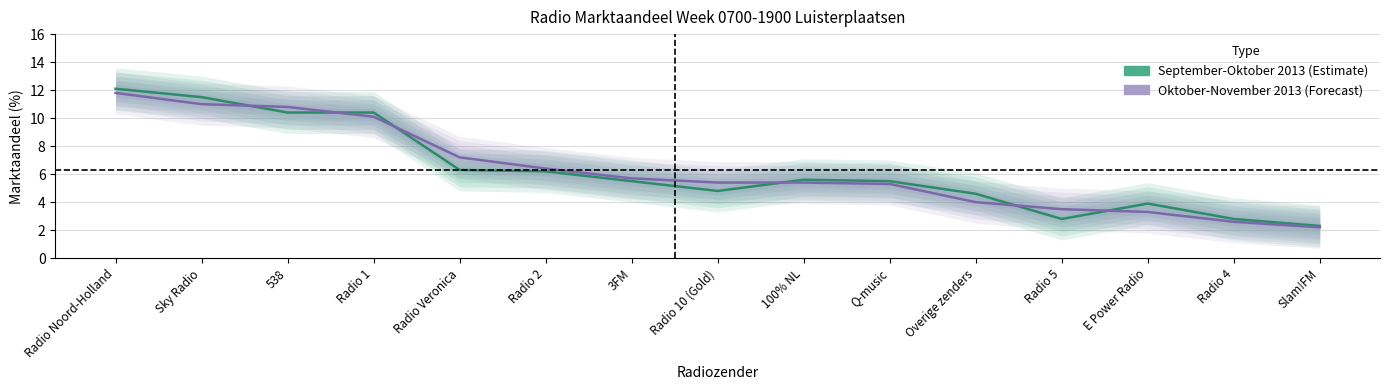

At which category does September-Oktober 2013 reach its first local valley?

Radio 10 (Gold)